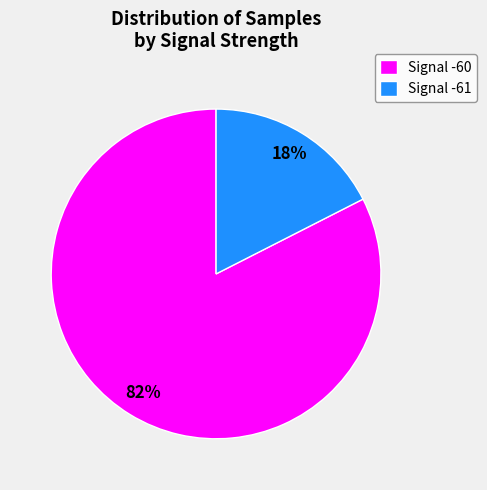

True or false: Signal -60 accounts for 82% of the total.

True